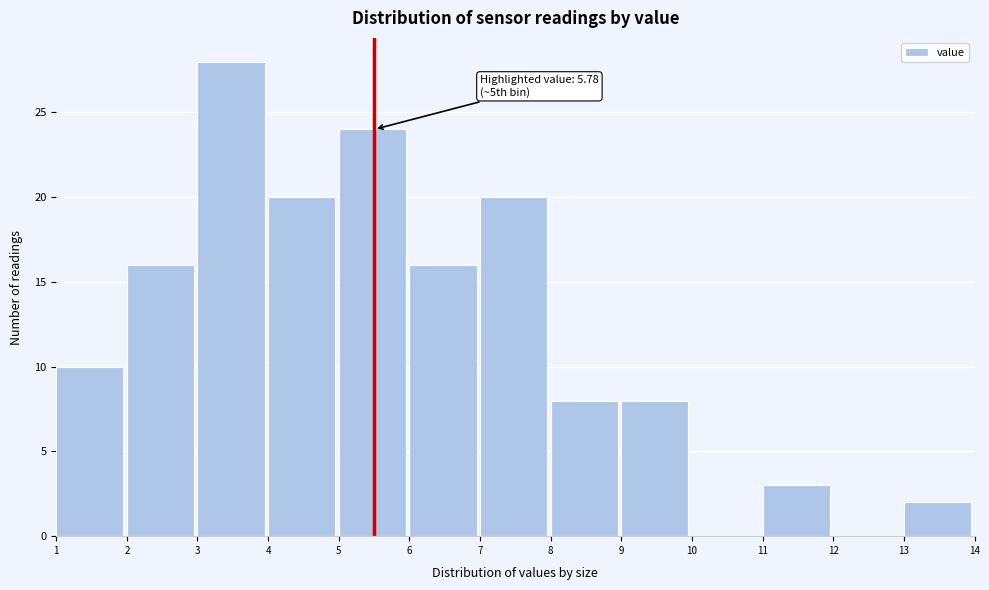

Over which range of the x-axis is the bar tallest?

3 to 4